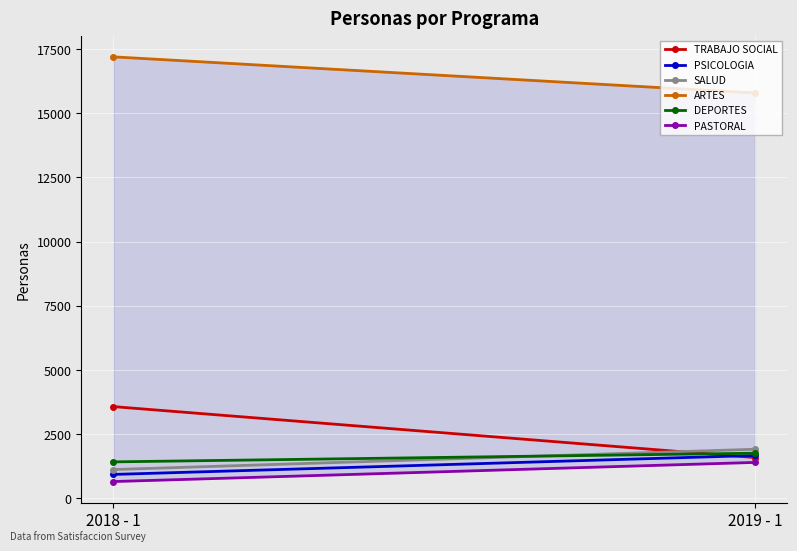

Which series has the widest spread of values?

TRABAJO SOCIAL